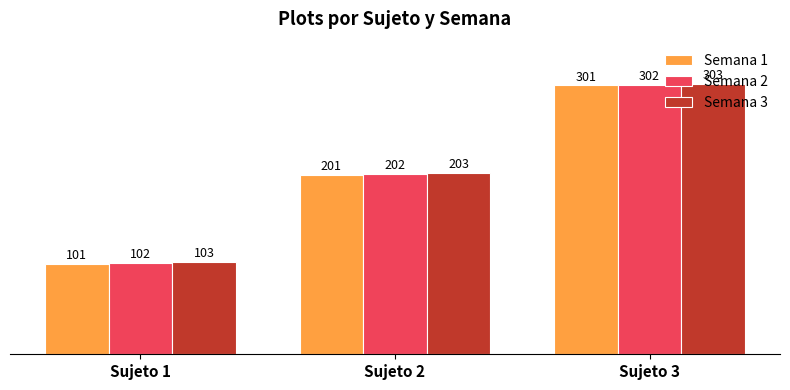

What is the difference between the Semana 1 values at Sujeto 2 and Sujeto 3?

100